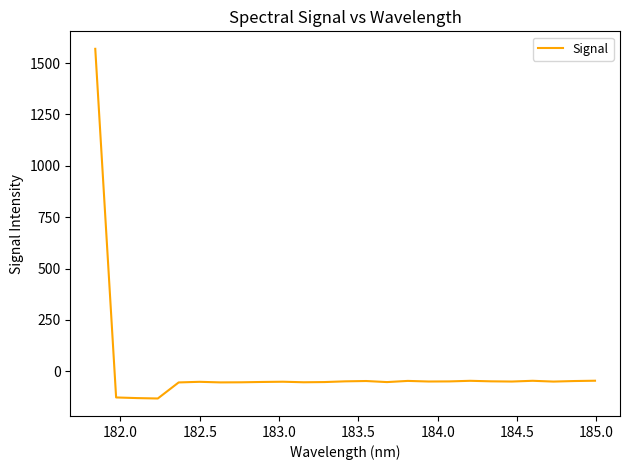

How many series are shown in this chart?

1